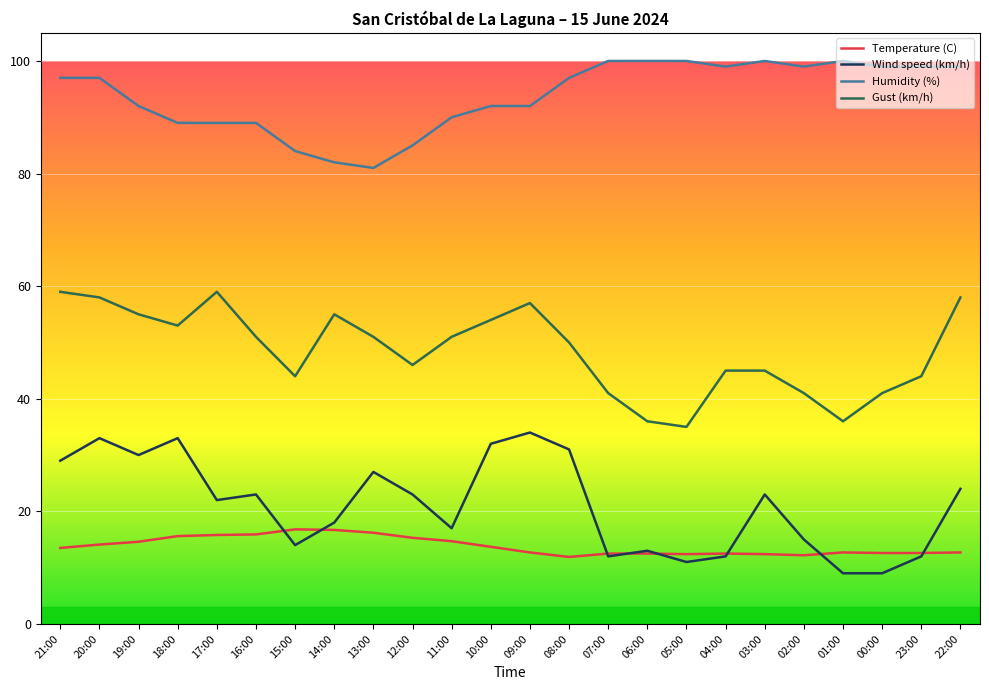

How many lines are shown in the chart?

4